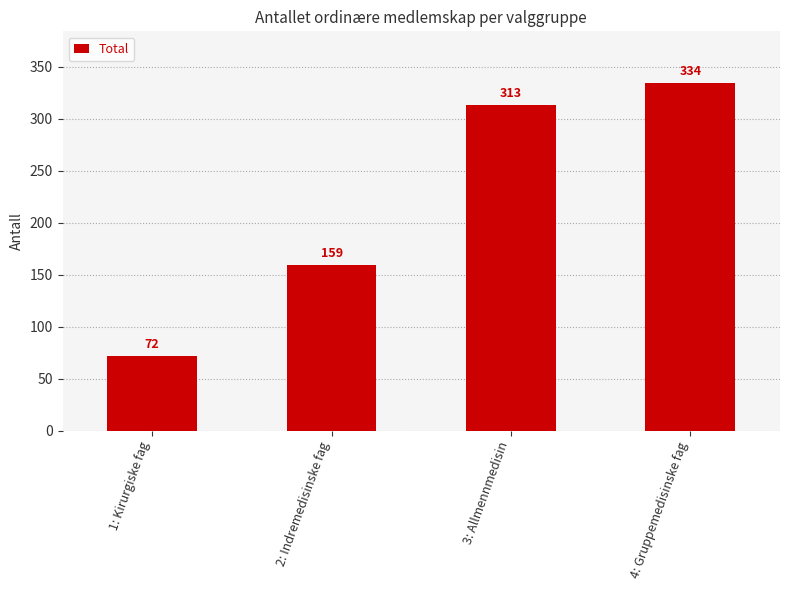

What is the label of the 3rd bar from the right?

2: Indremedisinske fag